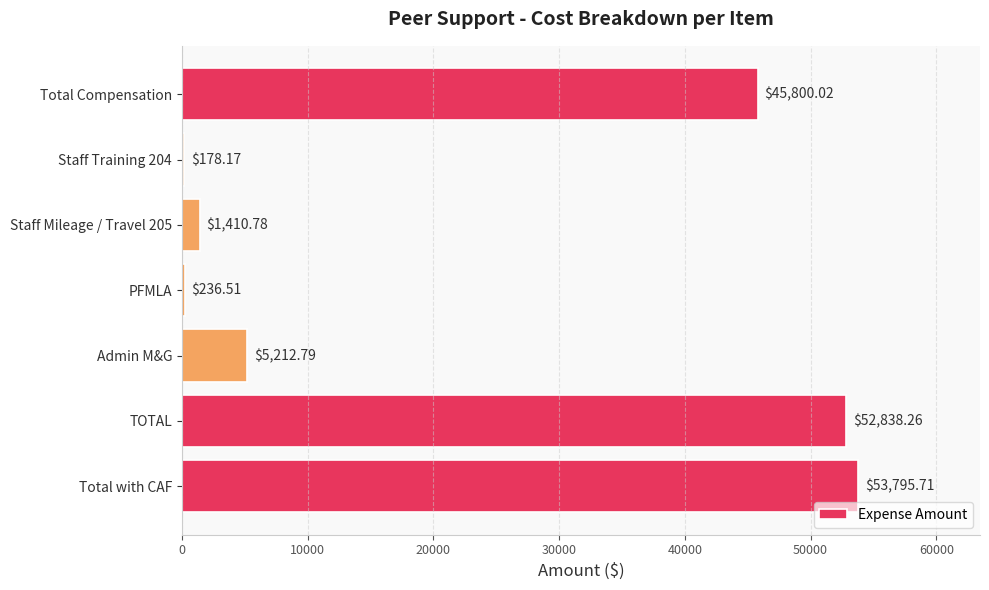

Which category has the highest value across all series?

Total with CAF